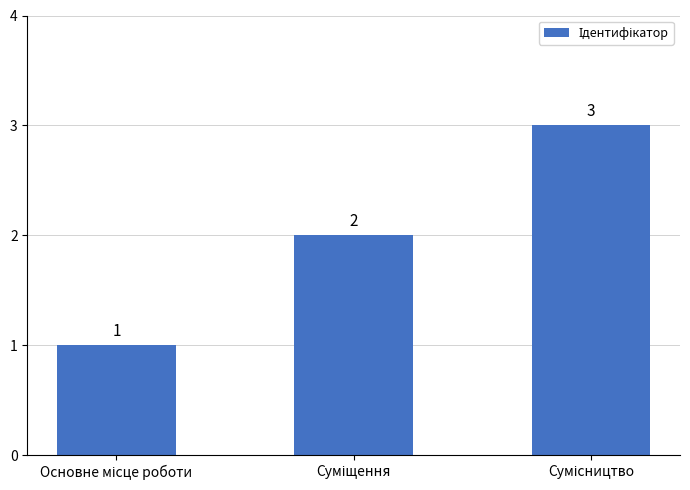

What is the value of the 3rd bar from the left?

3